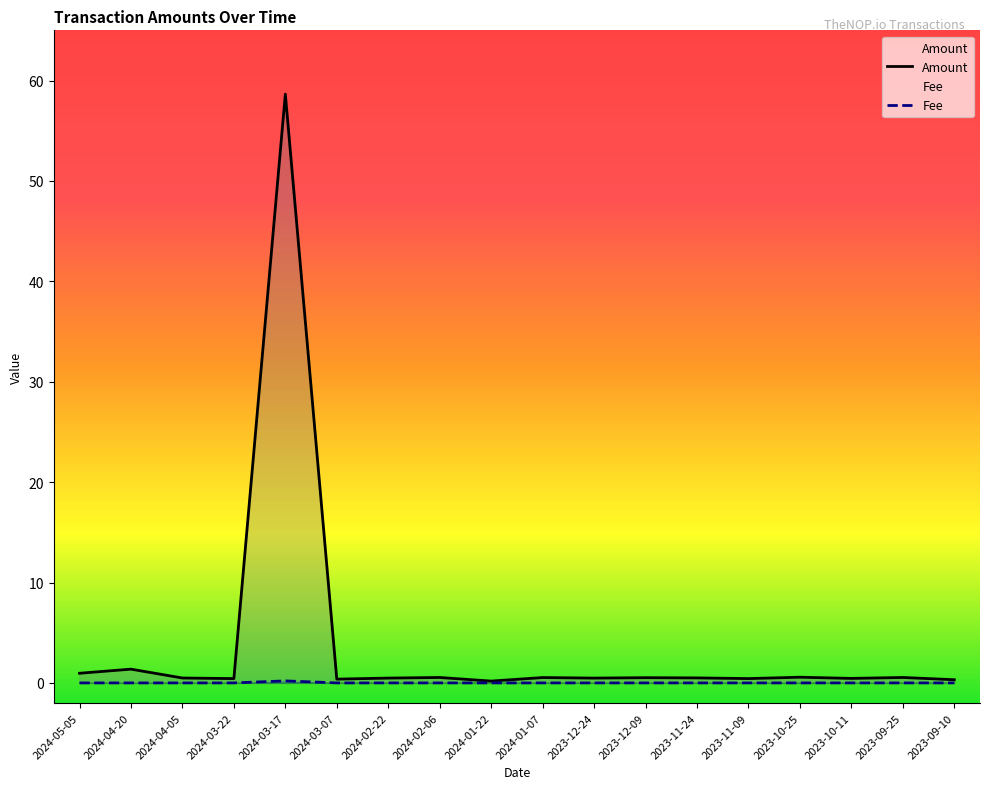

Is the value of Amount at 2024-01-22 greater than the value of Fee at 2023-10-25?

Yes